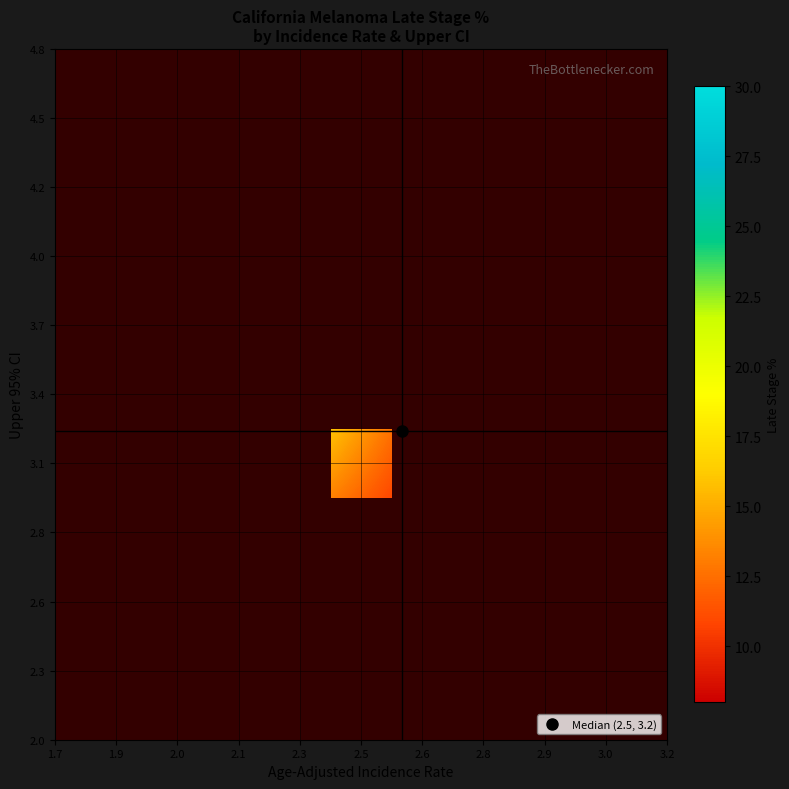

At how many categories does at least one series exceed 12?

8